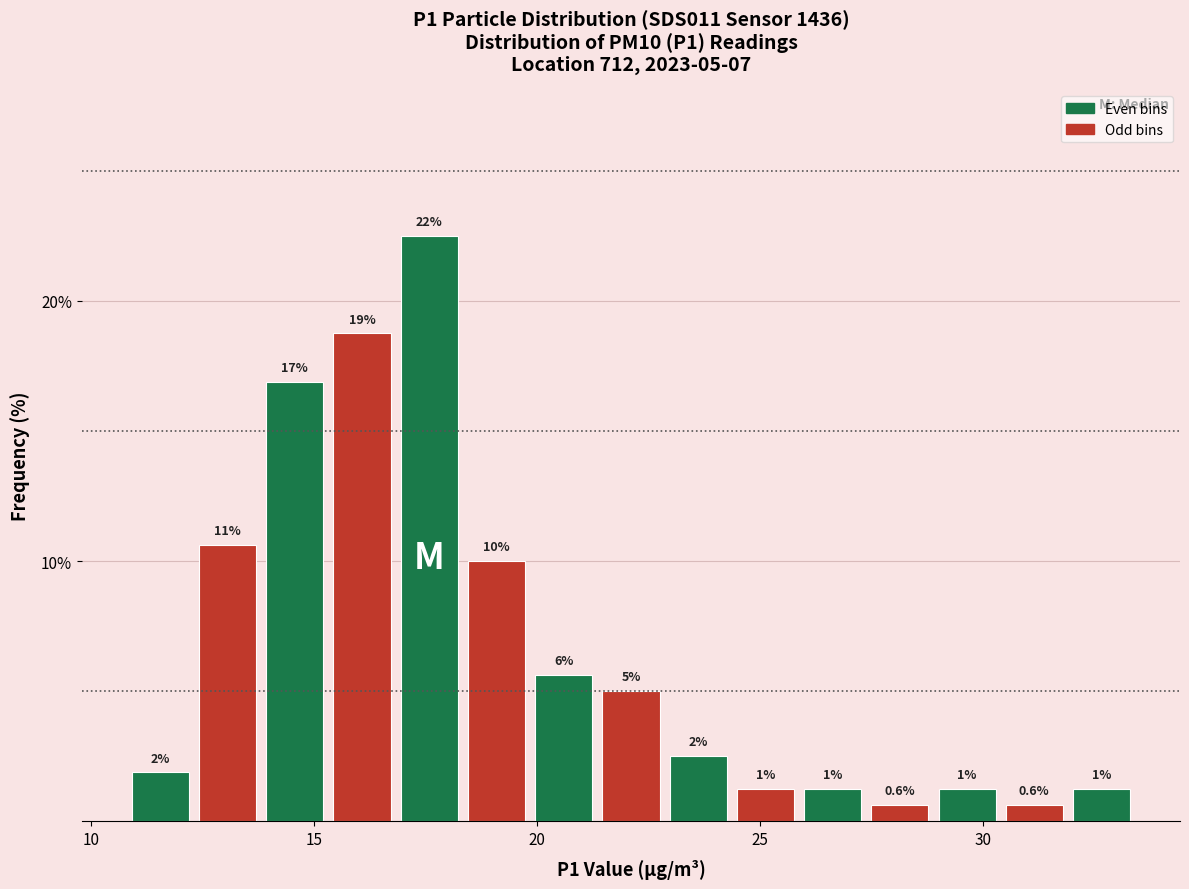

Around what value on the x-axis is the tallest bar? Give the approximate position of its centre, as read against the axis.

17.5